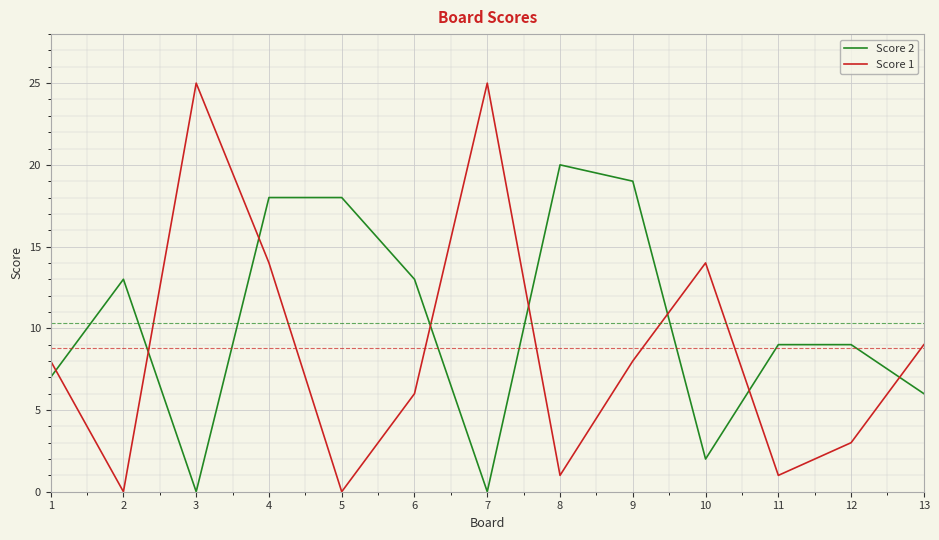

Is it true that Score 1 equals 2 at 8?

False